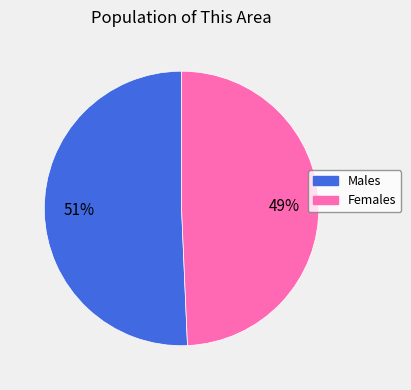

To the nearest percent, what is the average slice percentage?

50%